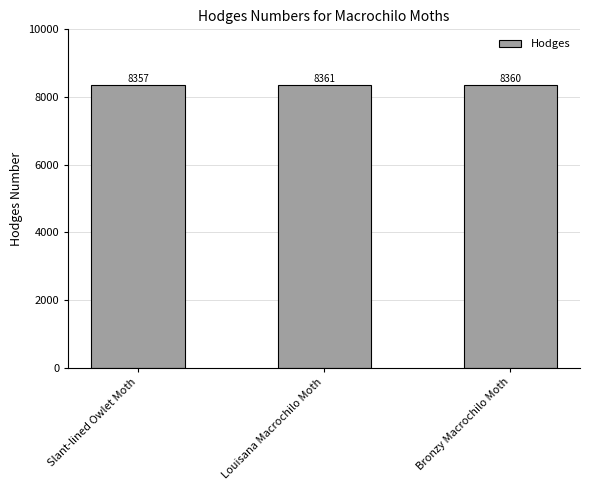

What is the label of the 1st bar from the left?

Slant-lined Owlet Moth